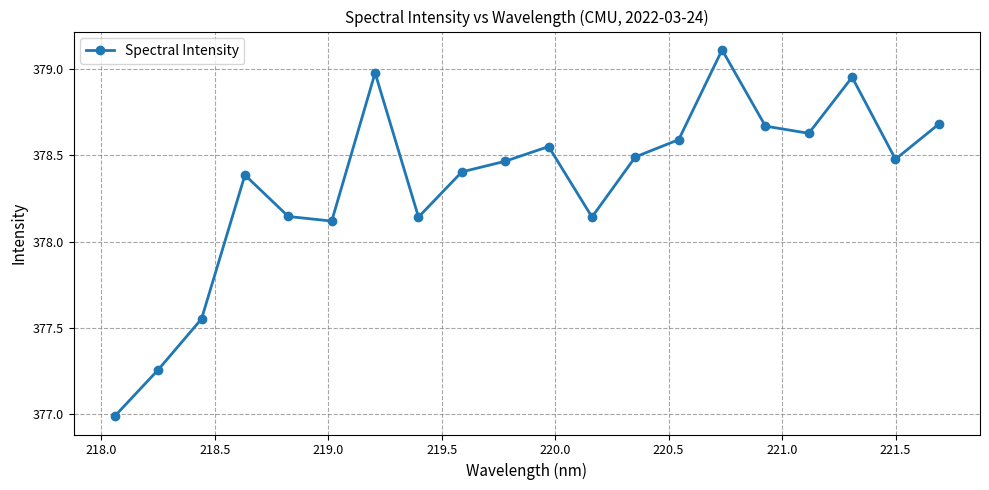

What is the smallest value displayed?

377.0